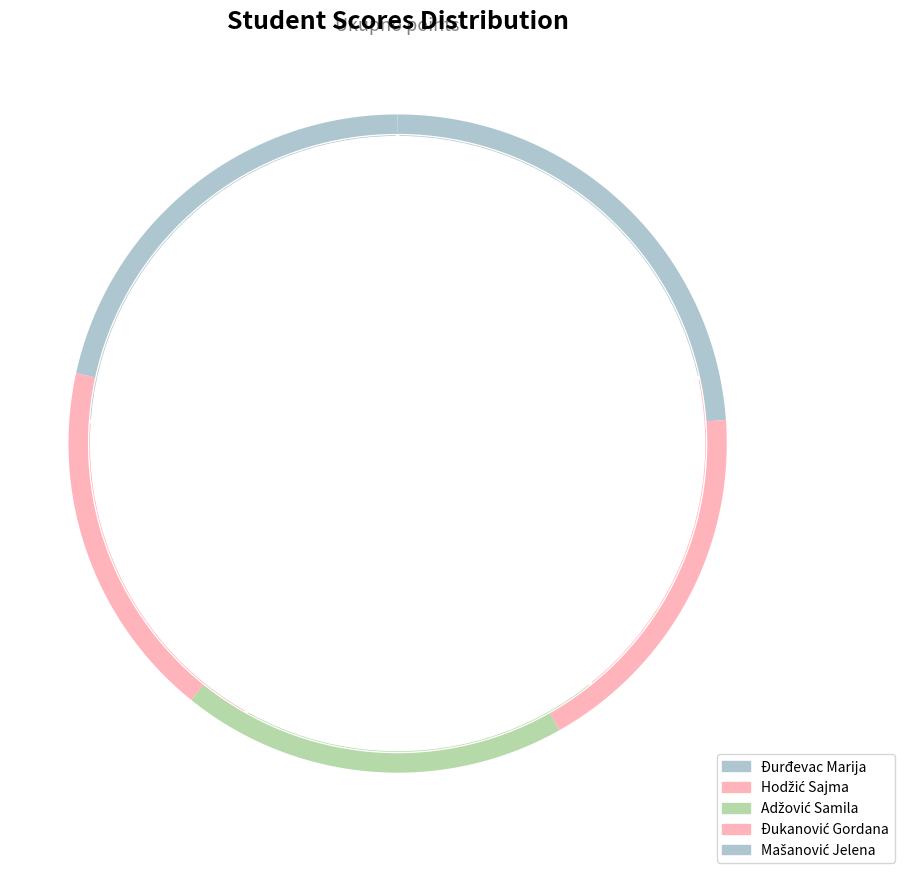

What percentage do Đurđevac Marija and Adžović Samila together represent?

42.8%